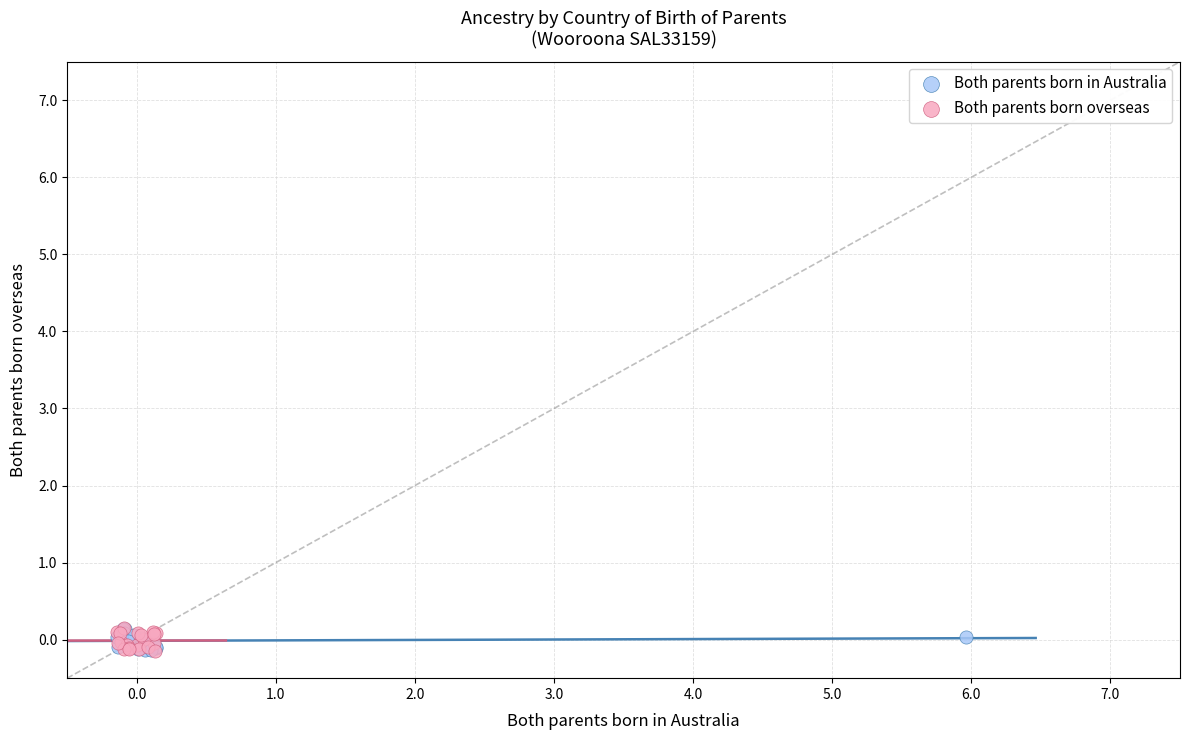

What are all the series names shown in the legend?

Both parents born in Australia, Both parents born overseas